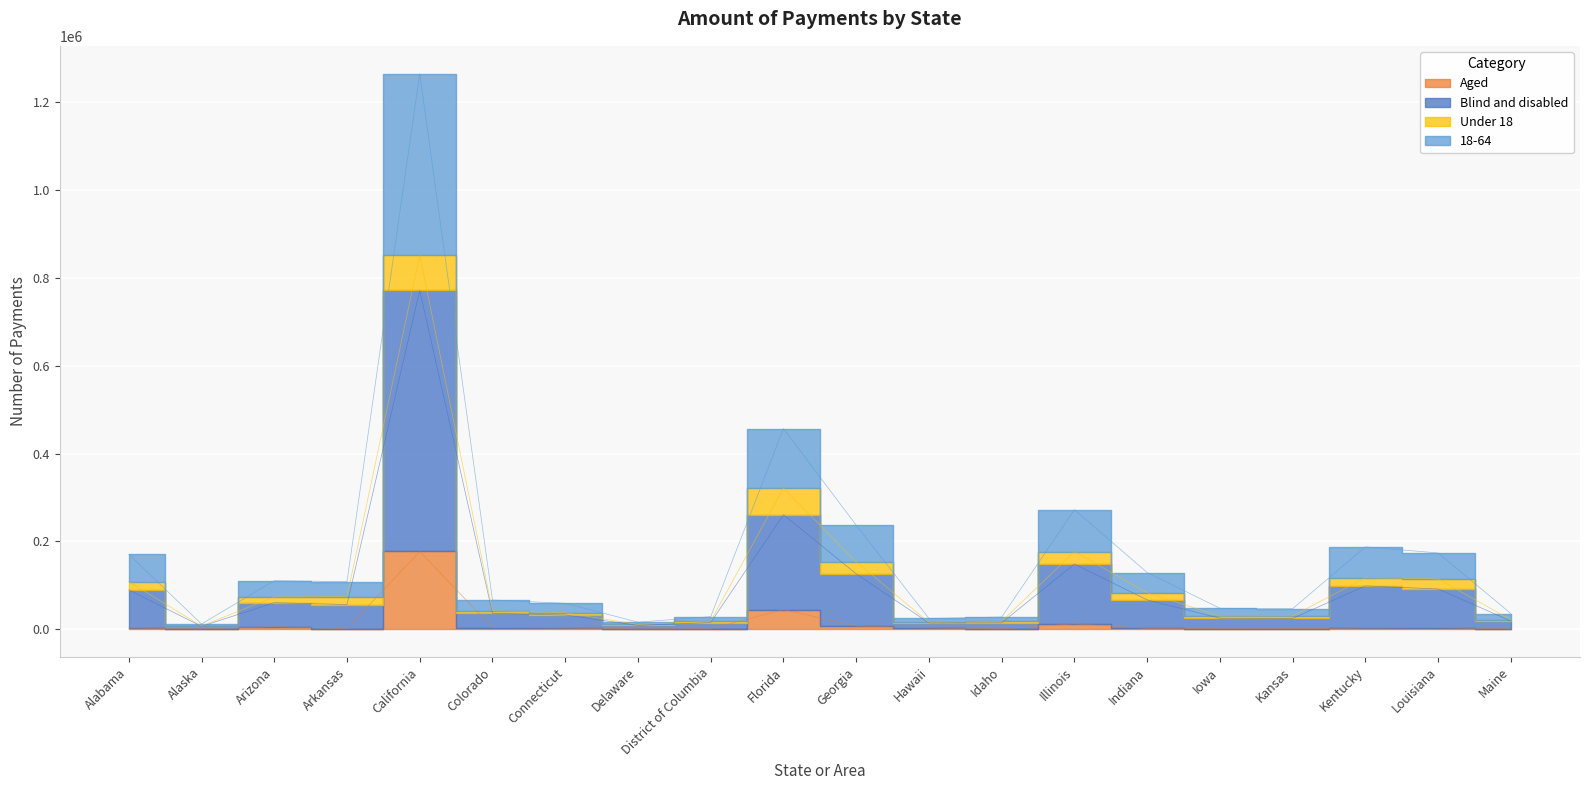

Where is the first local maximum for Total?

Arizona